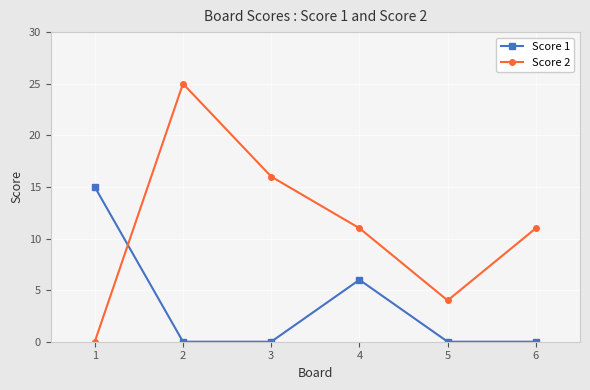

What is the maximum value shown in the chart?

25